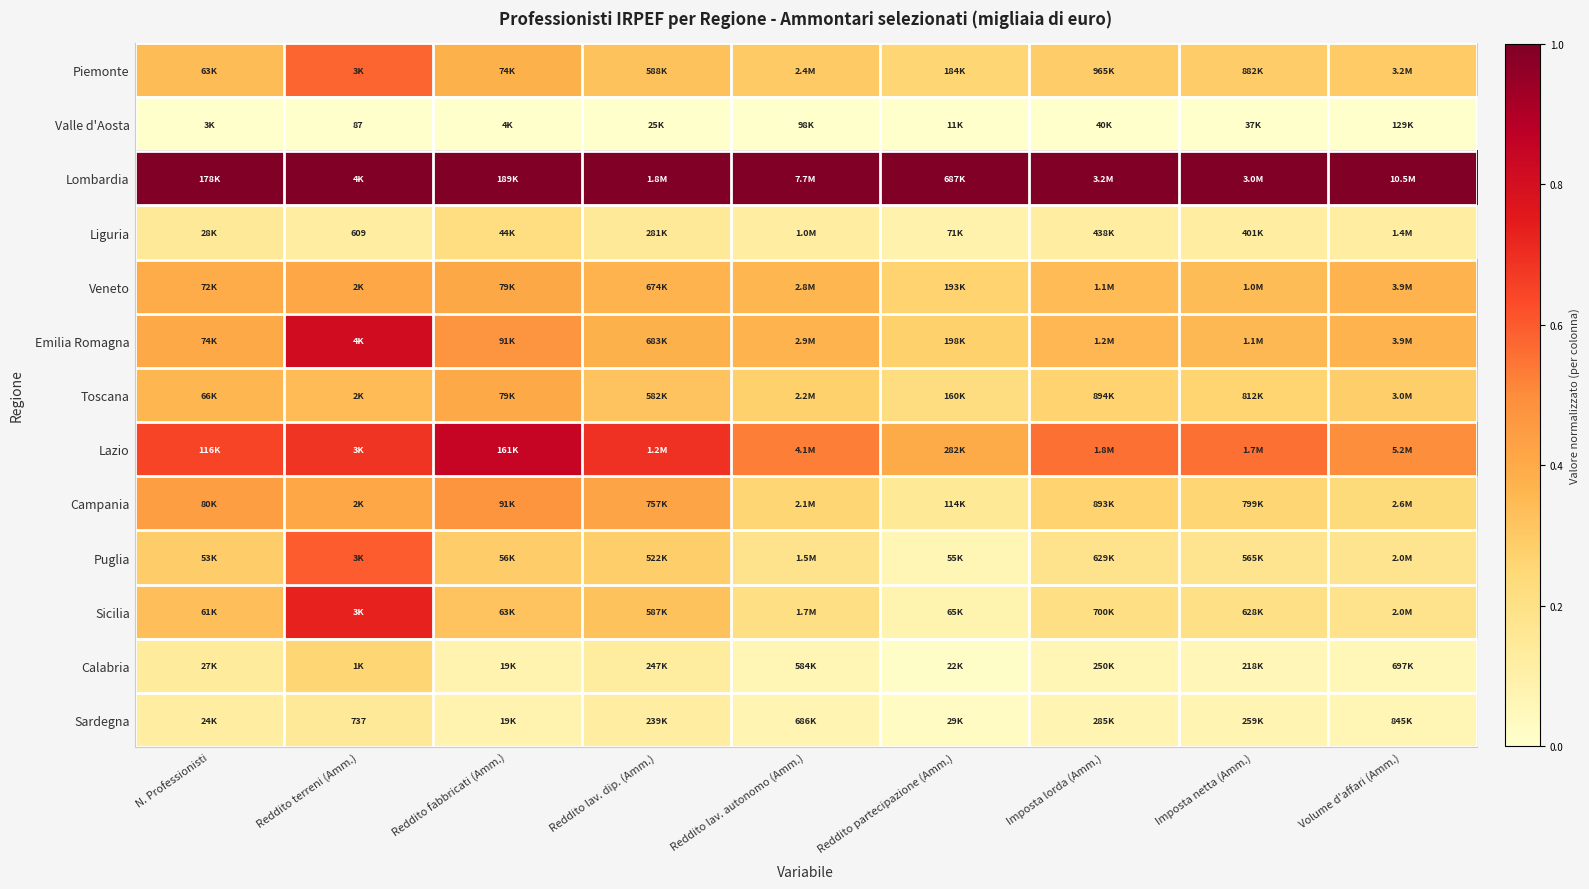

List the labels in order of Toscana value, largest first.

Reddito fabbricati (Amm.), N. Professionisti, Reddito terreni (Amm.), Reddito lav. dip. (Amm.), Volume d'affari (Amm.), Reddito lav. autonomo (Amm.), Imposta lorda (Amm.), Imposta netta (Amm.), Reddito partecipazione (Amm.)